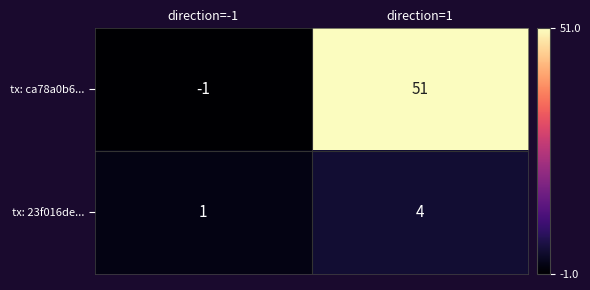

Reading left to right, list all the values displayed in this chart.

tx: ca78a0b6...: -1	51
tx: 23f016de...: 1	4